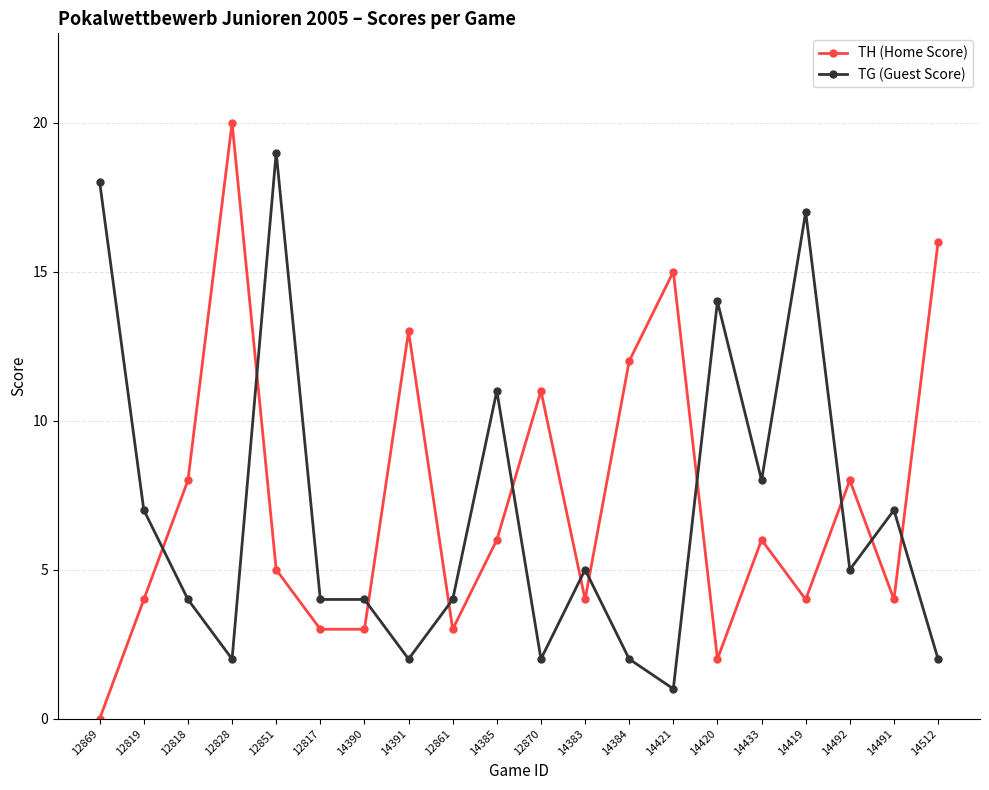

Where do TG (Guest Score) and TH (Home Score) first cross each other?

12819 and 12818